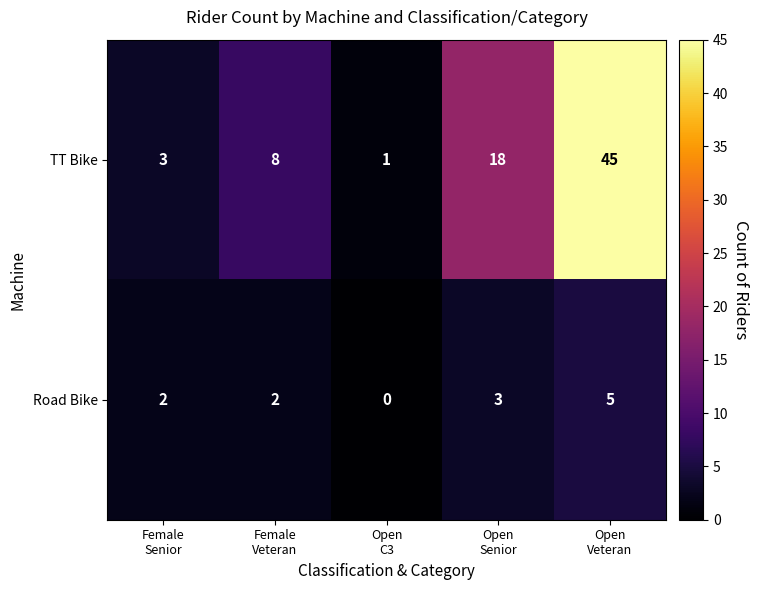

How many categories are shown in the chart?

5